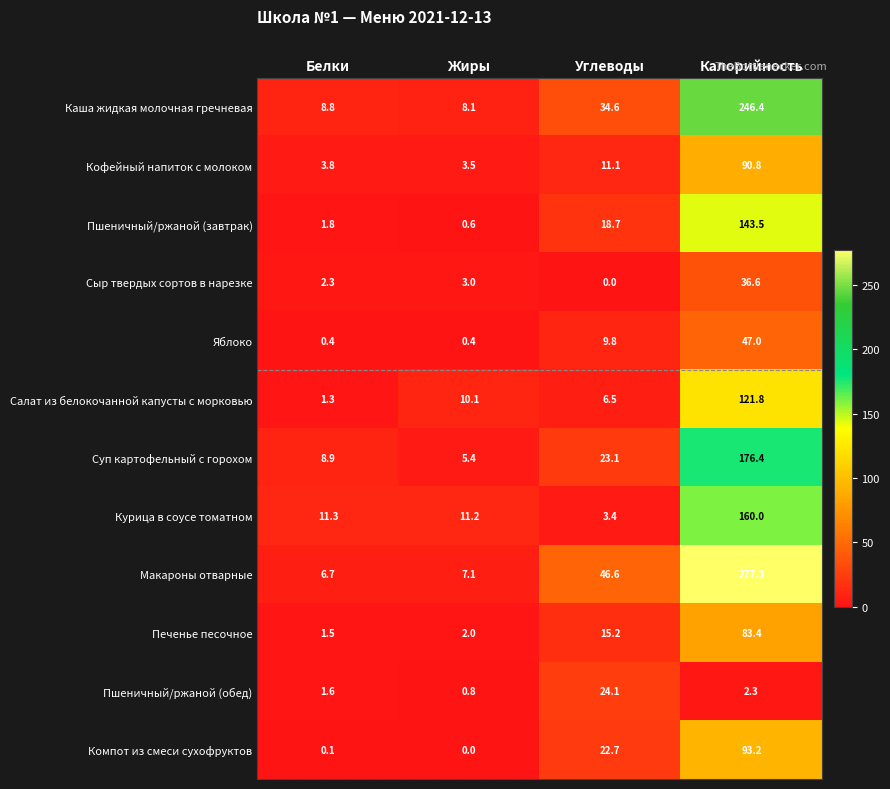

Which label corresponds to the largest value in the chart?

Калорийность